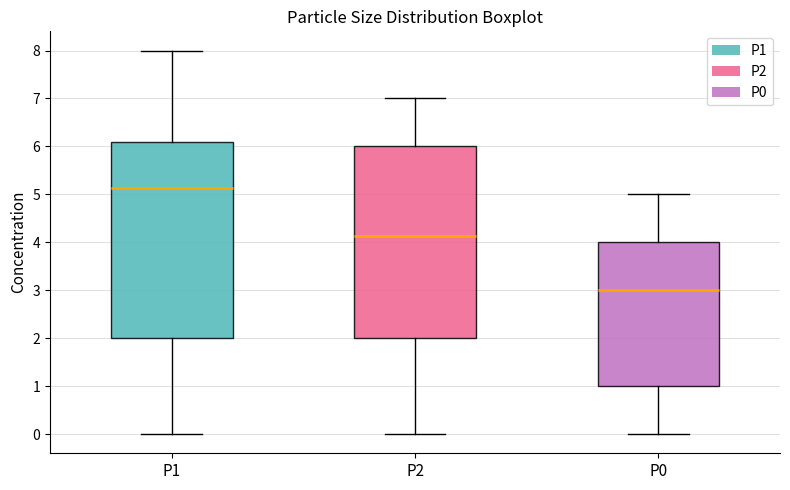

Where is the lower edge of the box for P1 on the y-axis? The values are not printed on the chart, so give them approximately, as read against the axis.

2.0